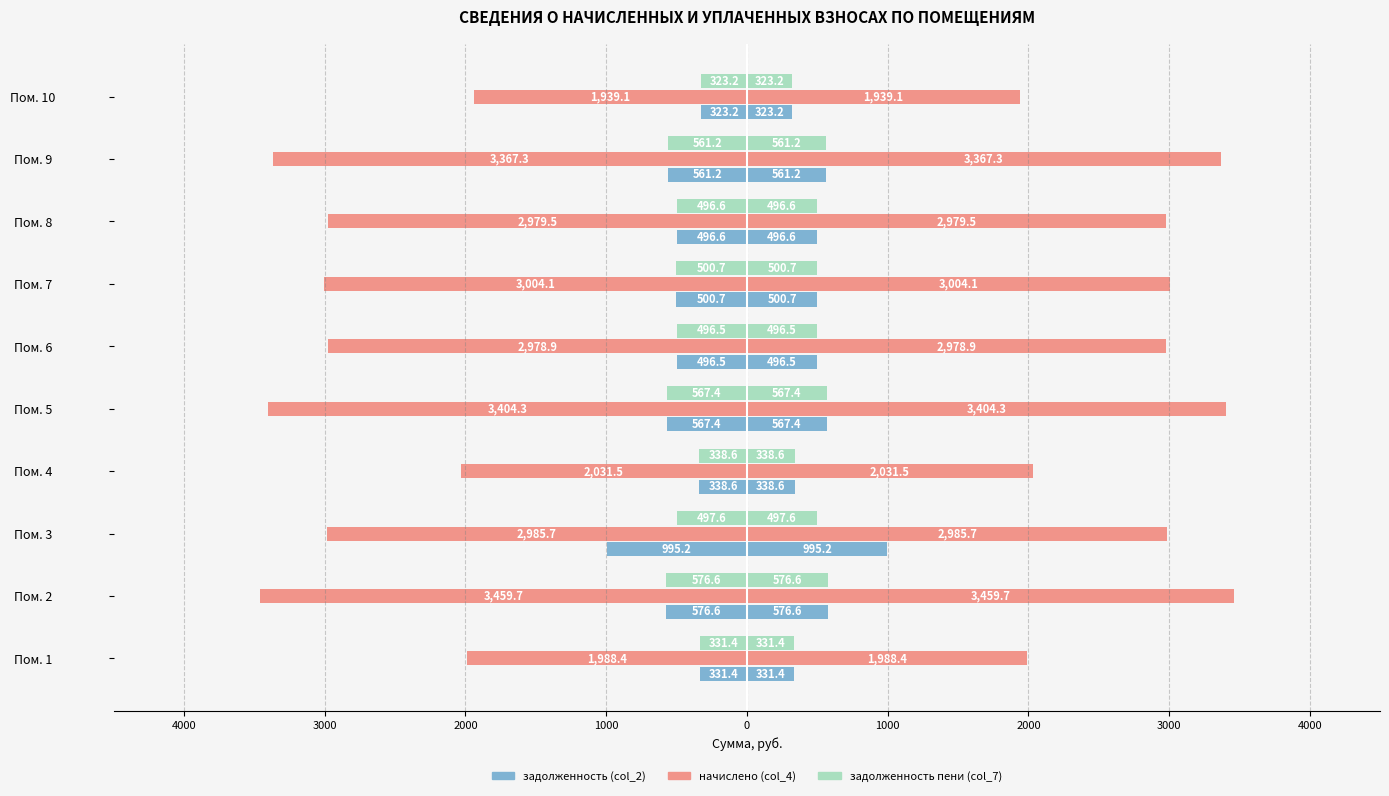

How many bars are there in each group?

3